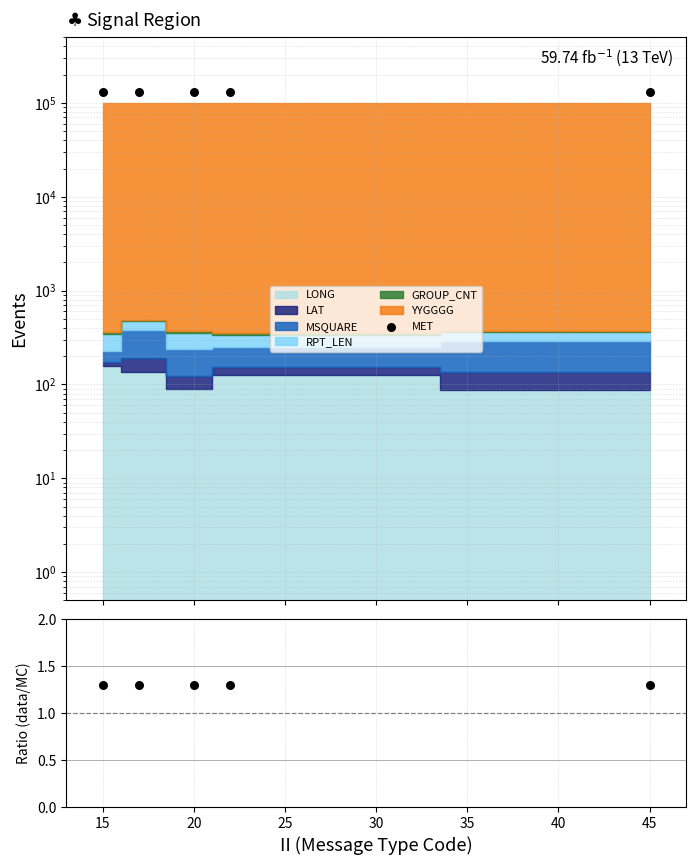

At how many categories does at least one series exceed 7876?

5